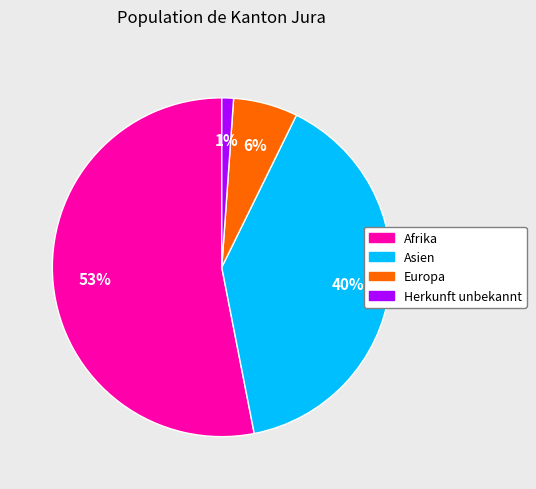

Is there a majority slice in this chart?

Yes